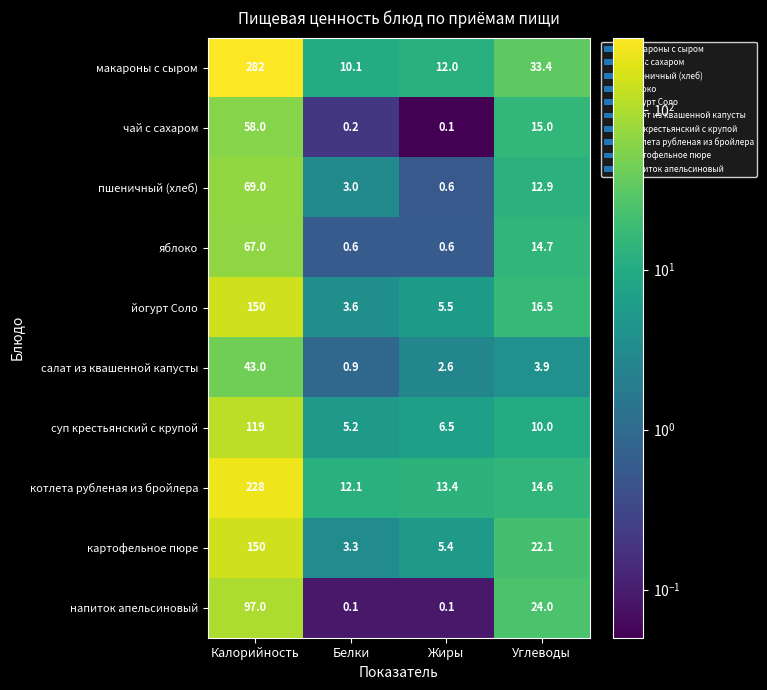

Which series has the largest range (max minus min)?

макароны с сыром